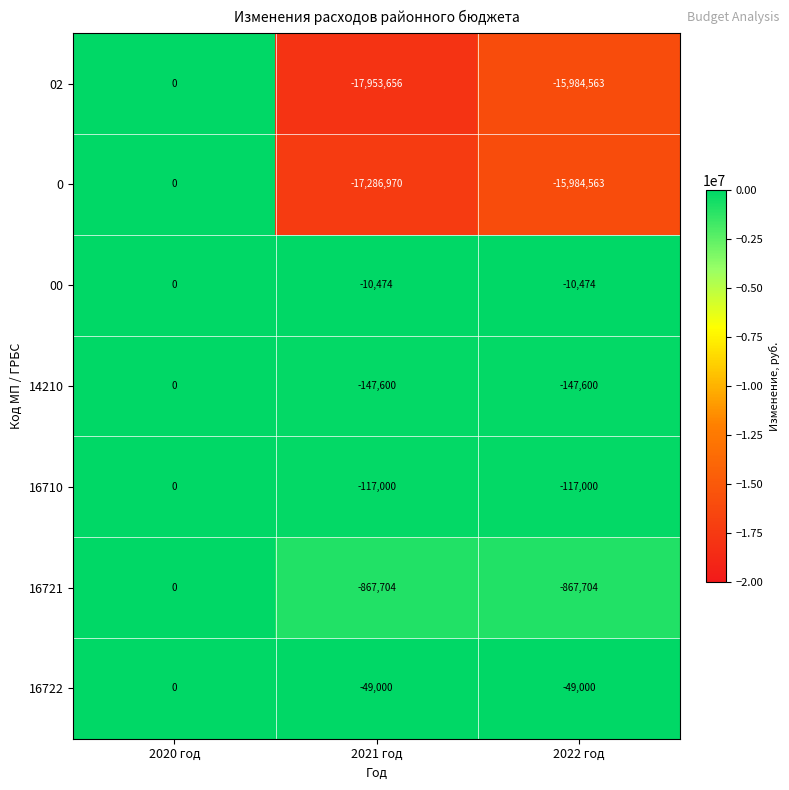

Between 2020 год and 2021 год, which series saw the biggest shift?

02